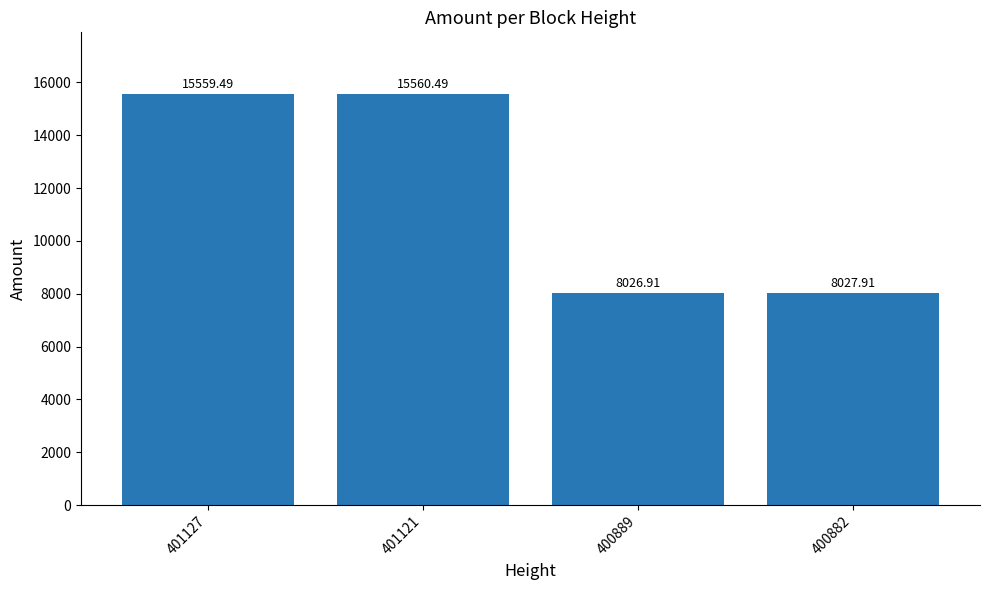

Reading right to left, extract all data points from this chart.

8027.9	8026.9	15560.5	15559.5